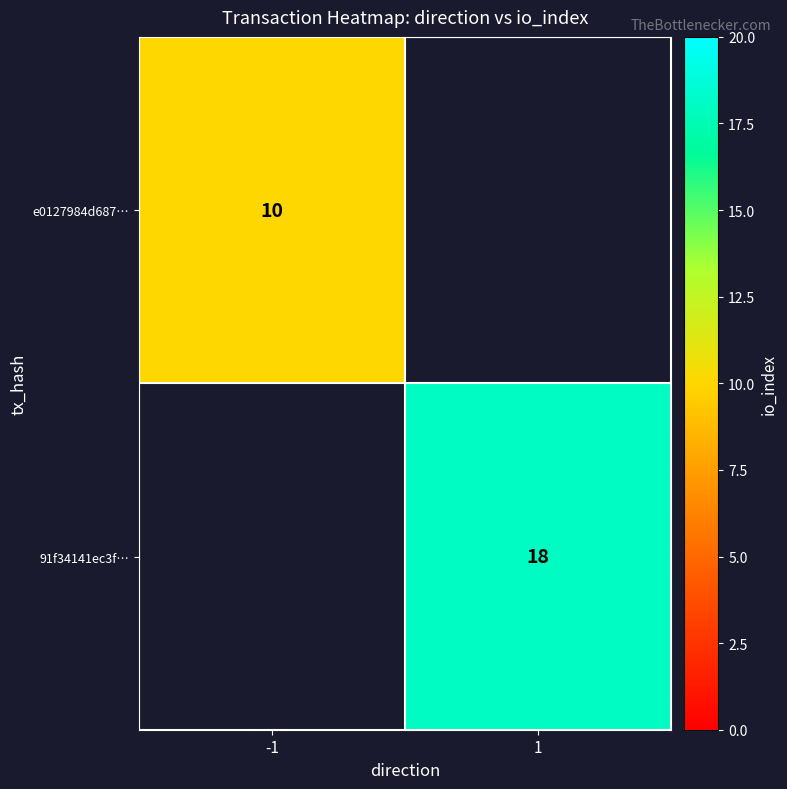

What is the maximum value shown in the chart?

18.0